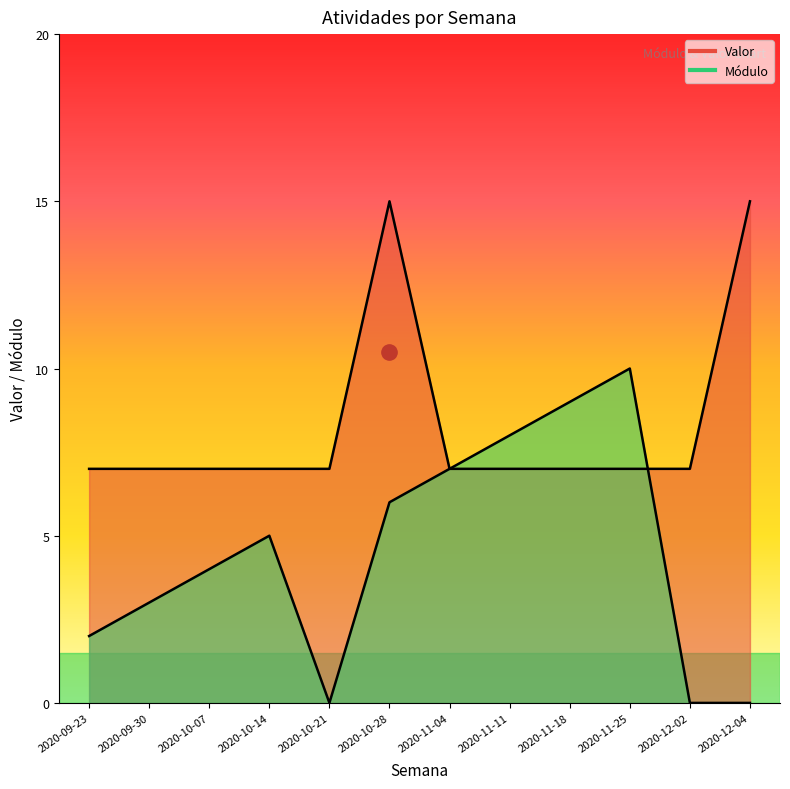

What is the difference between the second highest and second lowest values in the Valor series?

8